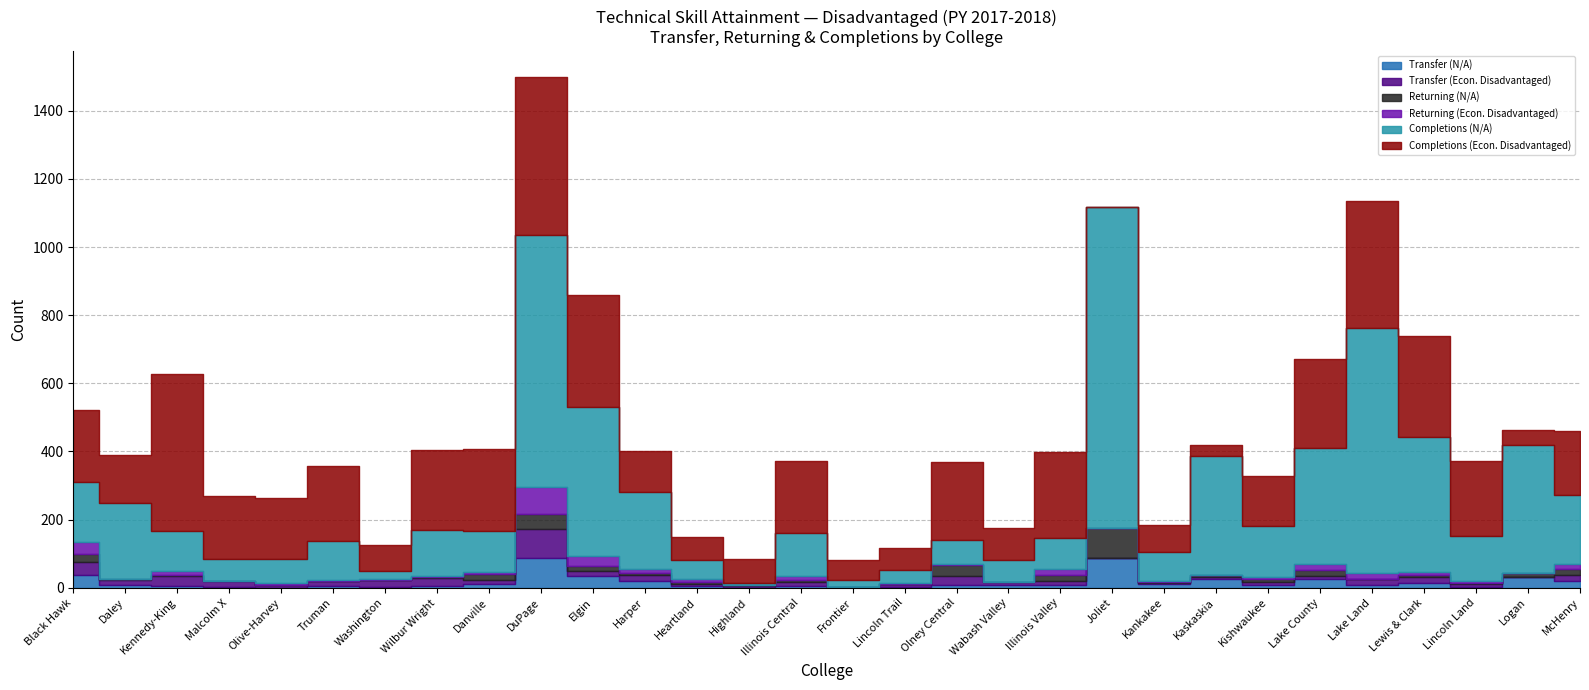

What is the difference between the second highest and second lowest values in the Completions (Econ. Disadvantaged) series?

429